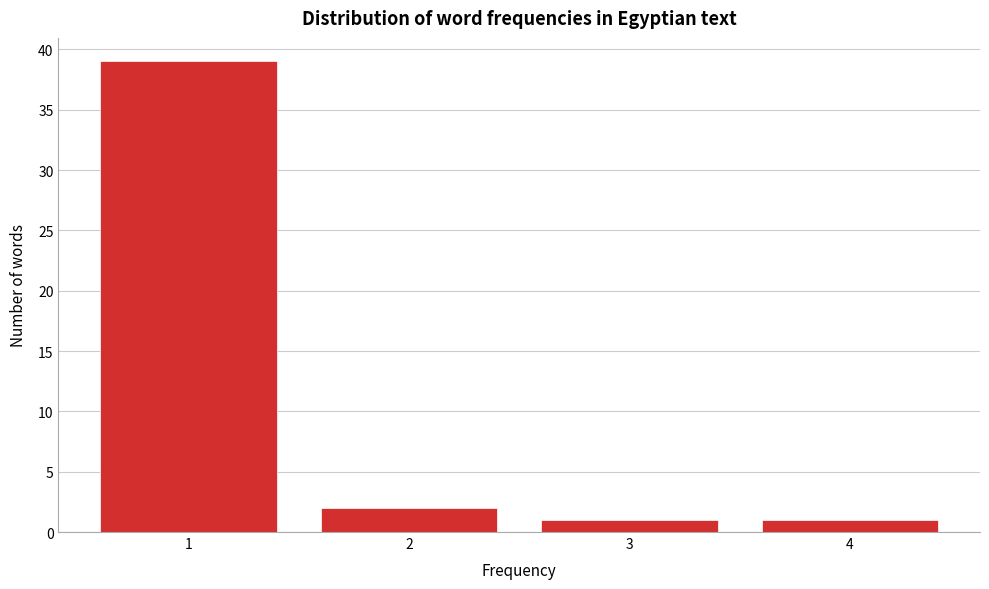

Which range on the x-axis has the tallest bar?

0.5 to 1.5